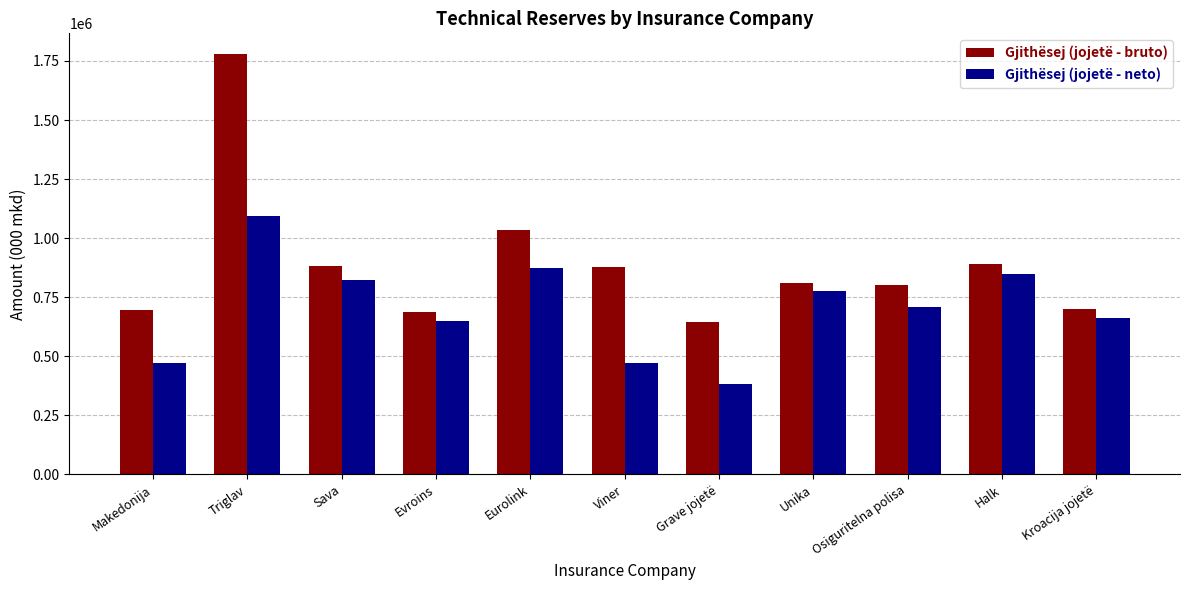

What is the sum of all Gjithësej (jojetë - neto) values?

7764512